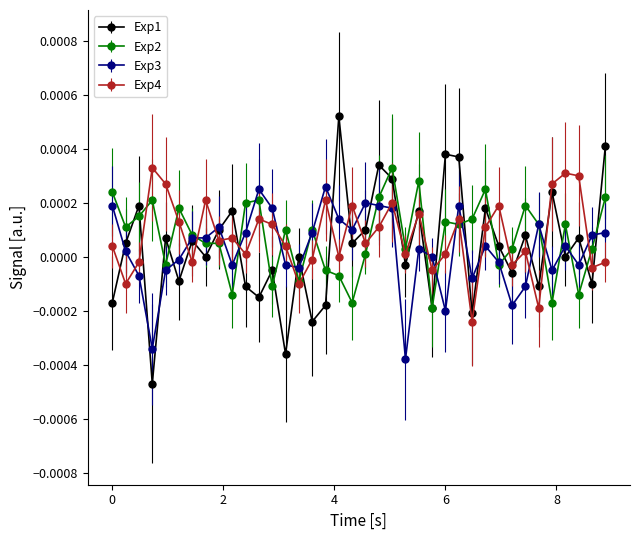

What are all the series names shown in the legend?

Exp1, Exp2, Exp3, Exp4